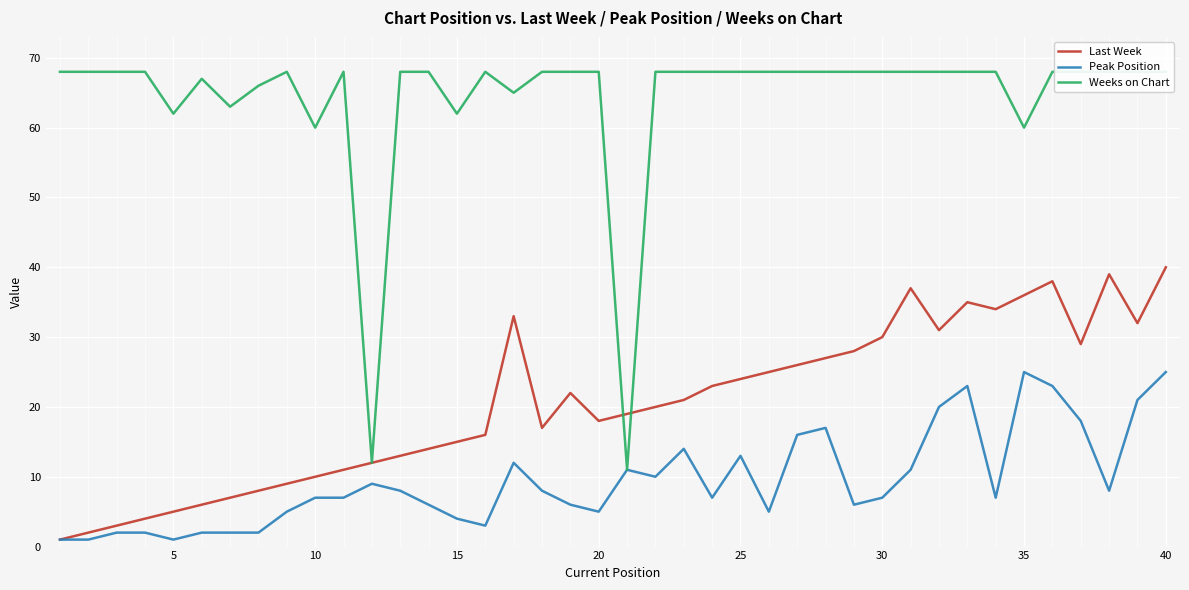

Count the number of categories in the chart.

40